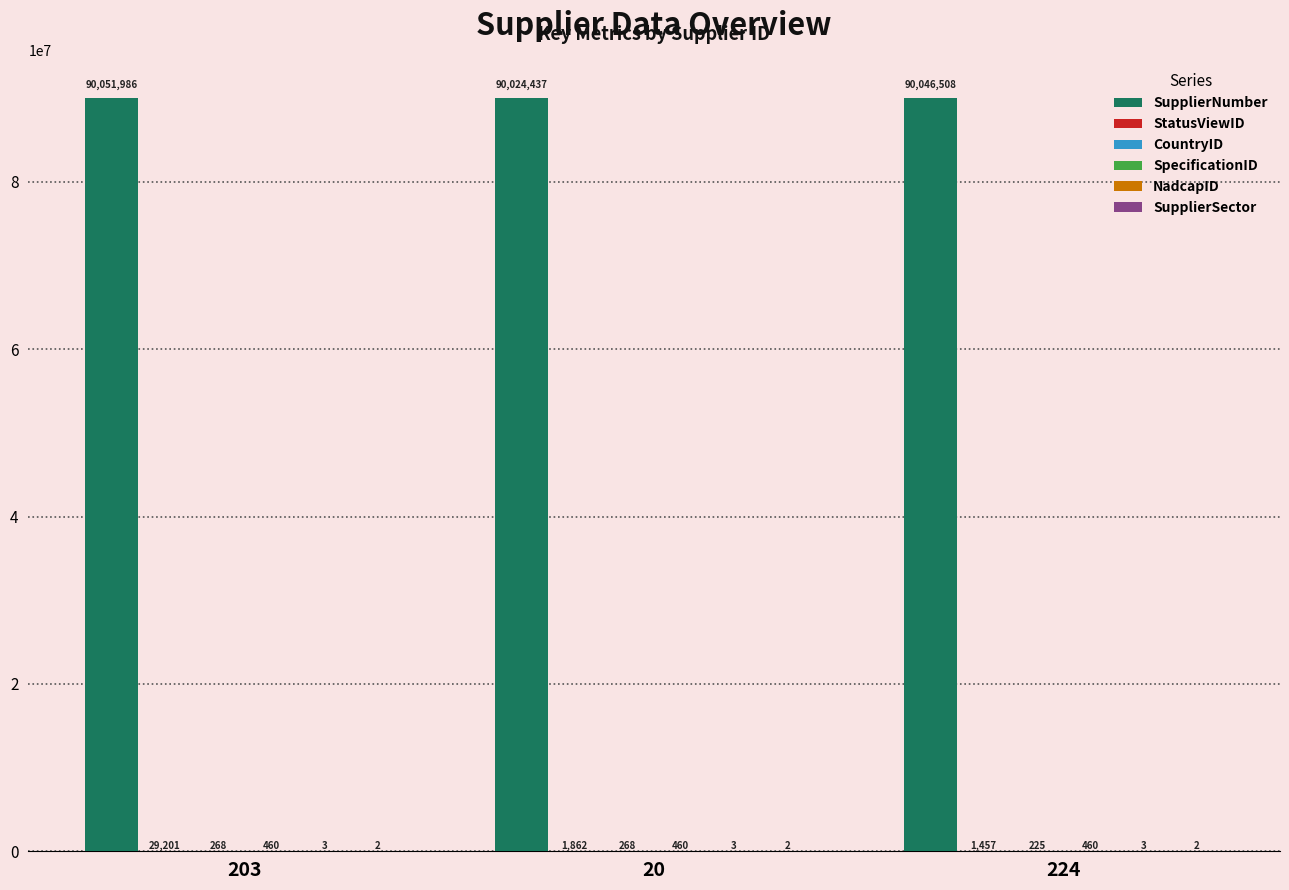

At which category is the sum across all series the highest?

203